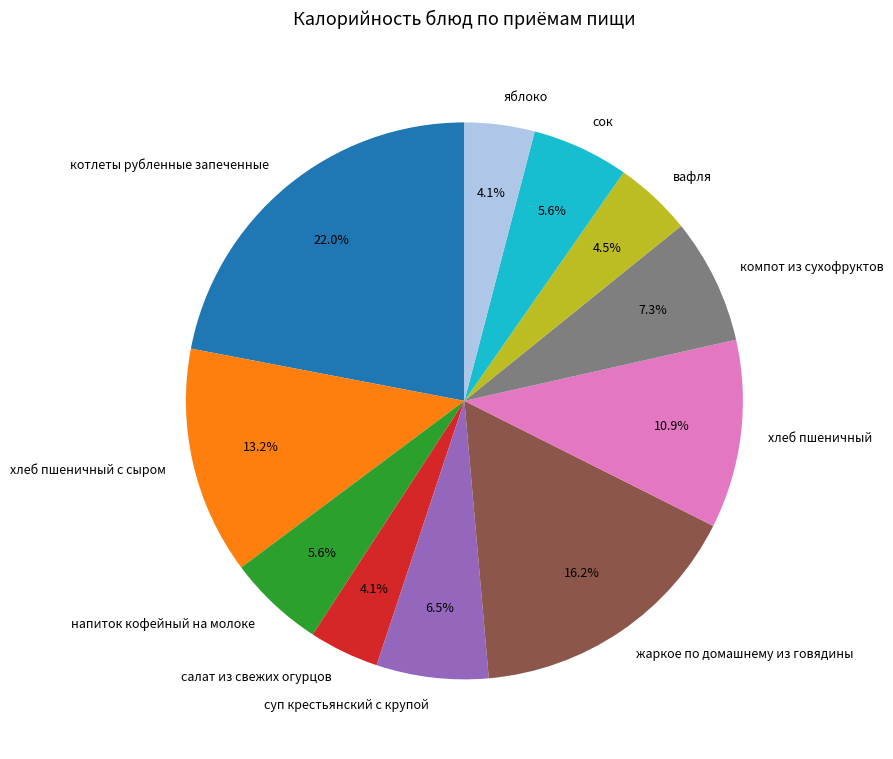

Is it true that компот из сухофруктов is 7% of the pie?

True